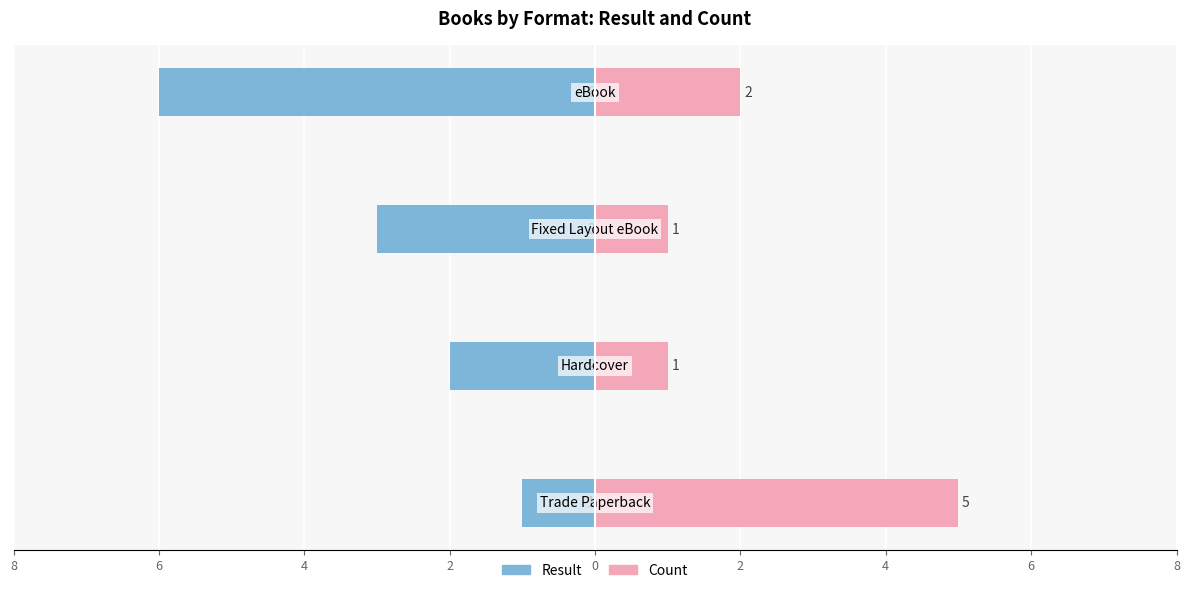

At 2, list the series in order from smallest to largest.

Result, Count